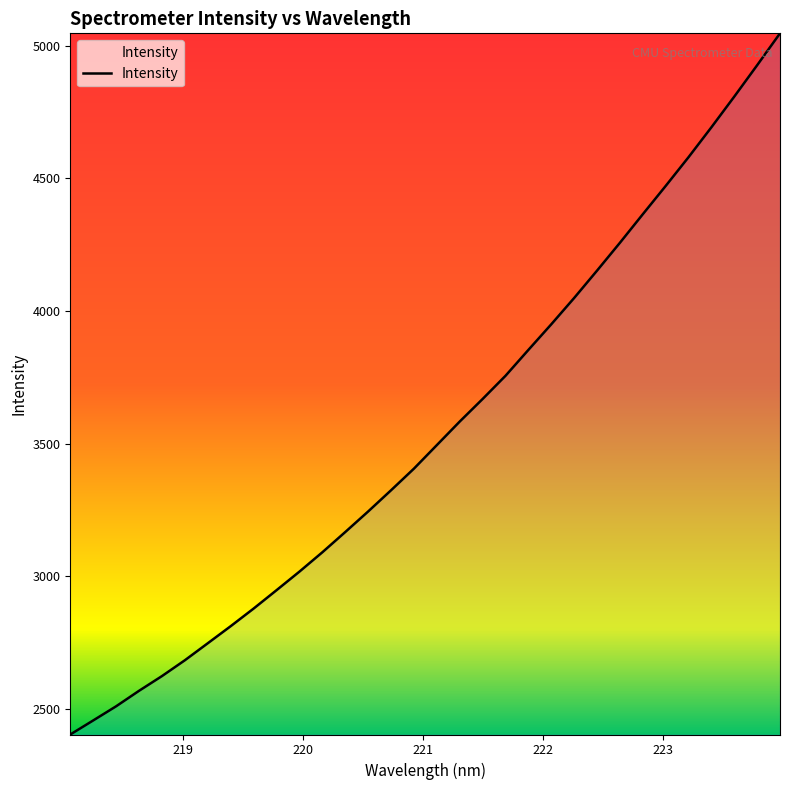

What is the difference between the maximum and second lowest values?

2589.6